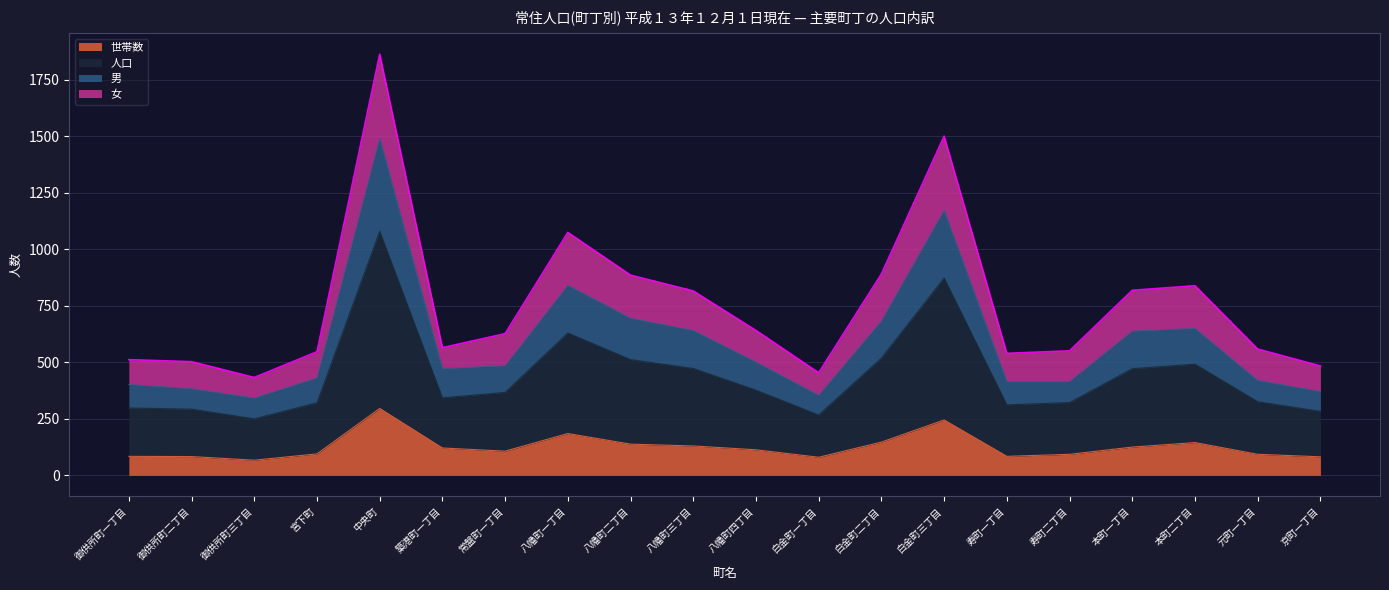

Which category has the lowest value across all series?

御供所町三丁目